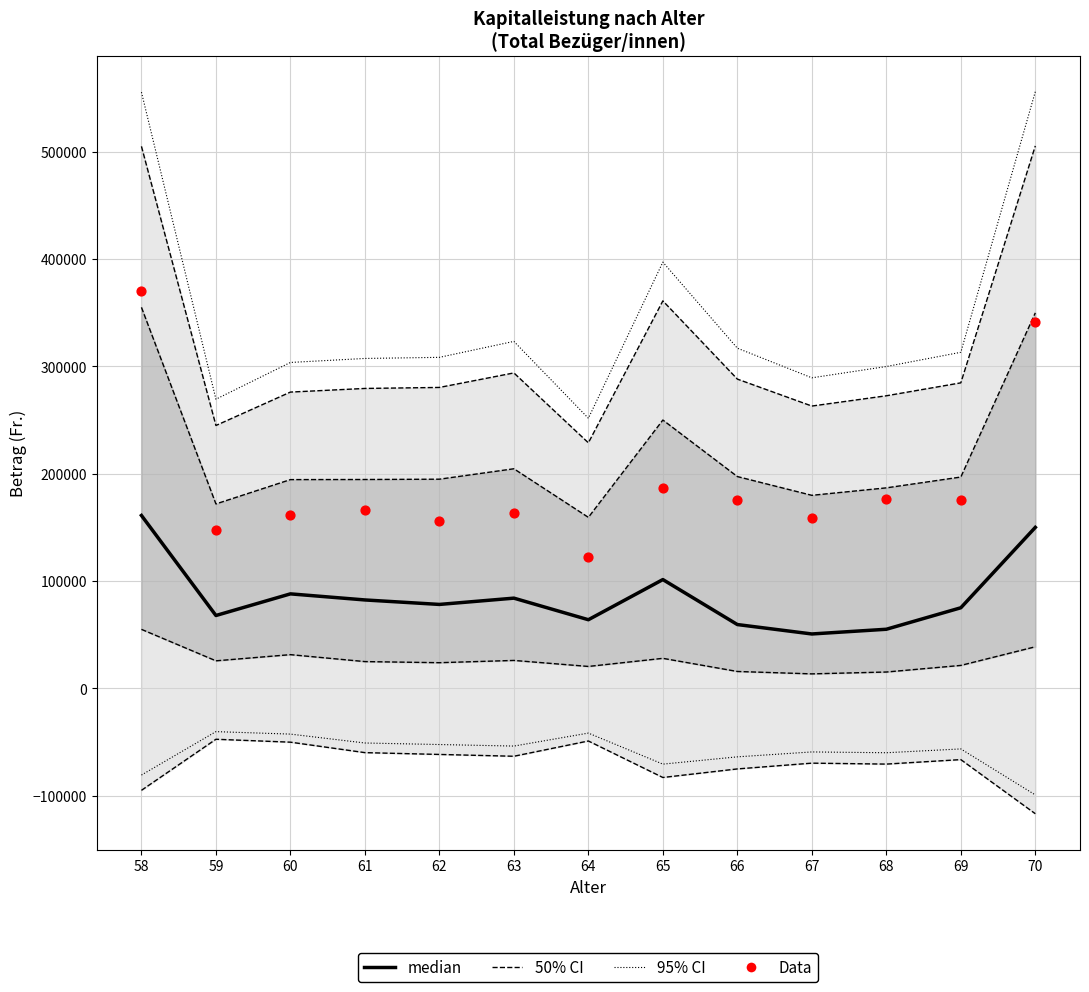

What is the total value across all series at 63?

247279.3